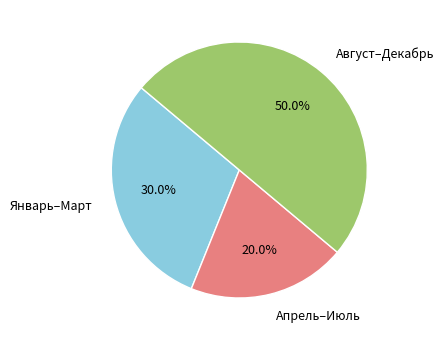

Which slice is the smallest?

Апрель–Июль